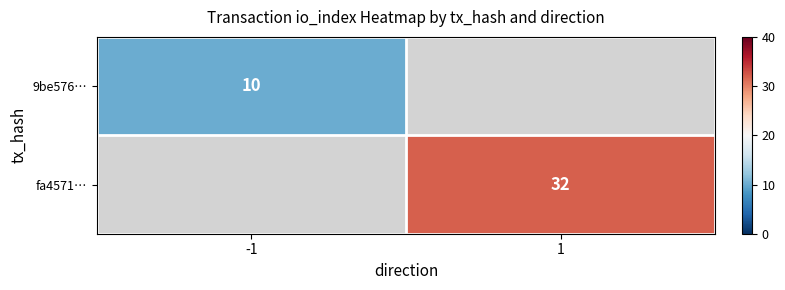

What is the lowest value of the 9be576… series?

10.0